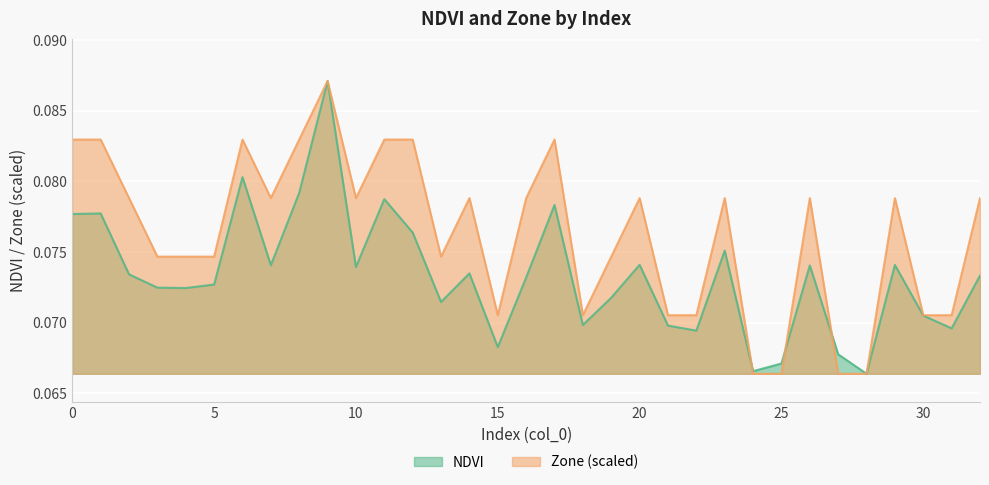

Is the value of NDVI at 7 greater than the value of Zone at 7?

No